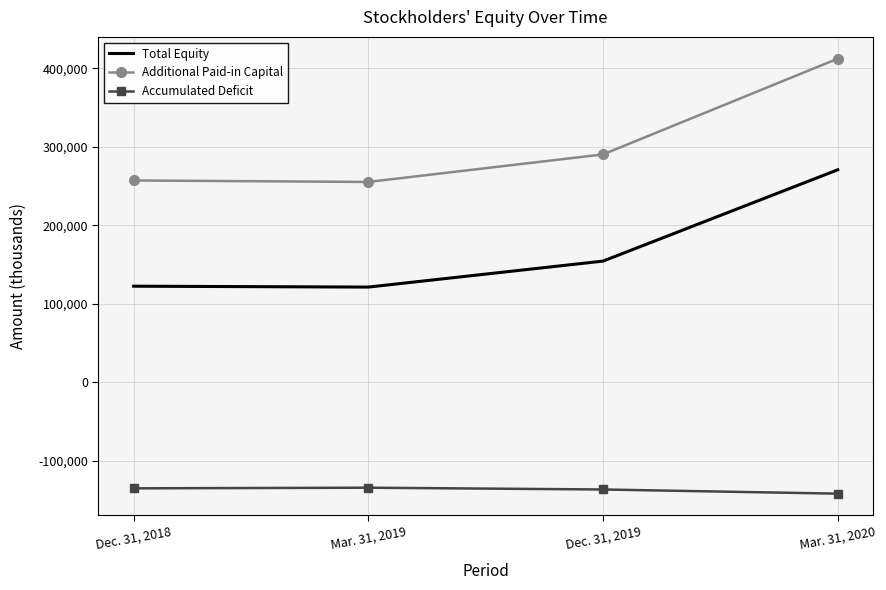

Which series has the largest total across all categories?

Additional Paid-in Capital